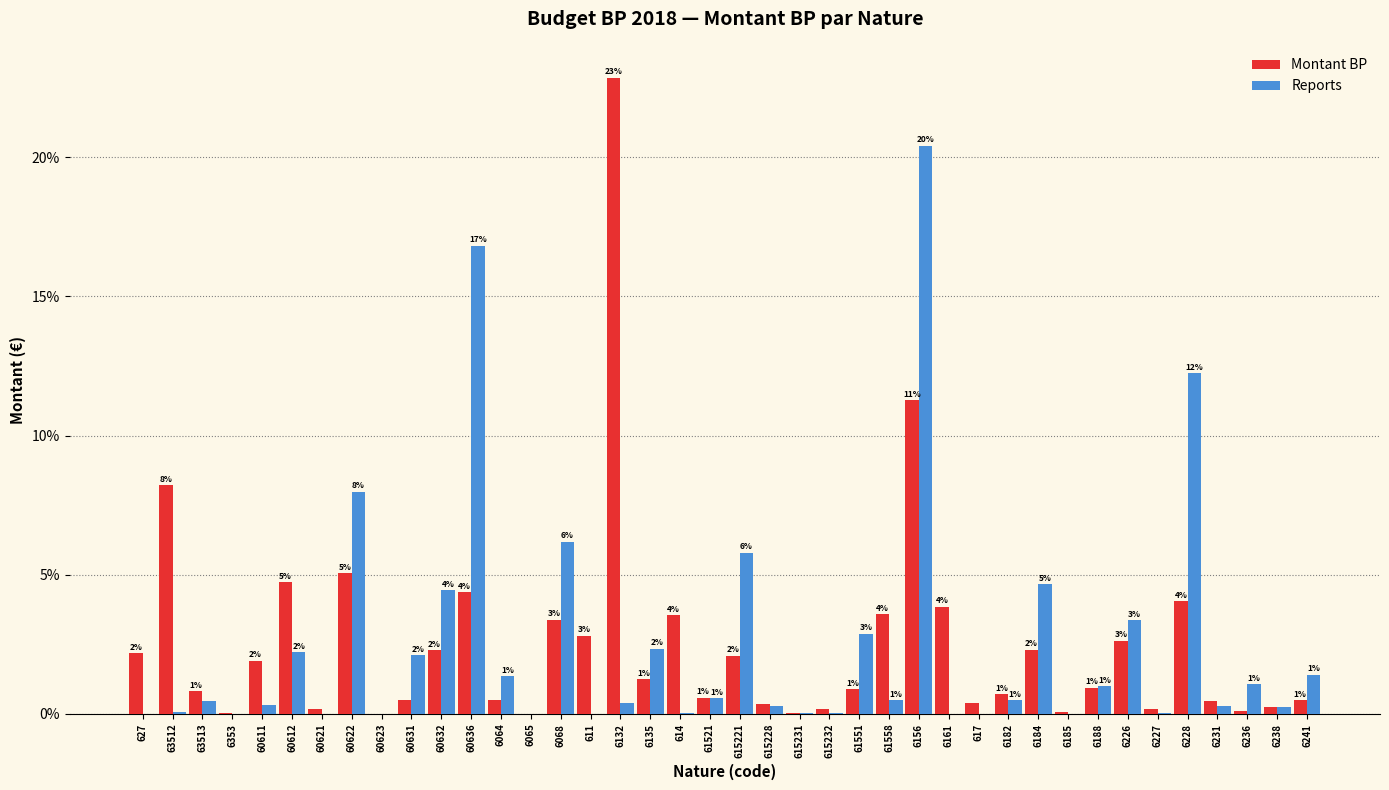

What are all the series names shown in the legend?

Montant BP, Reports